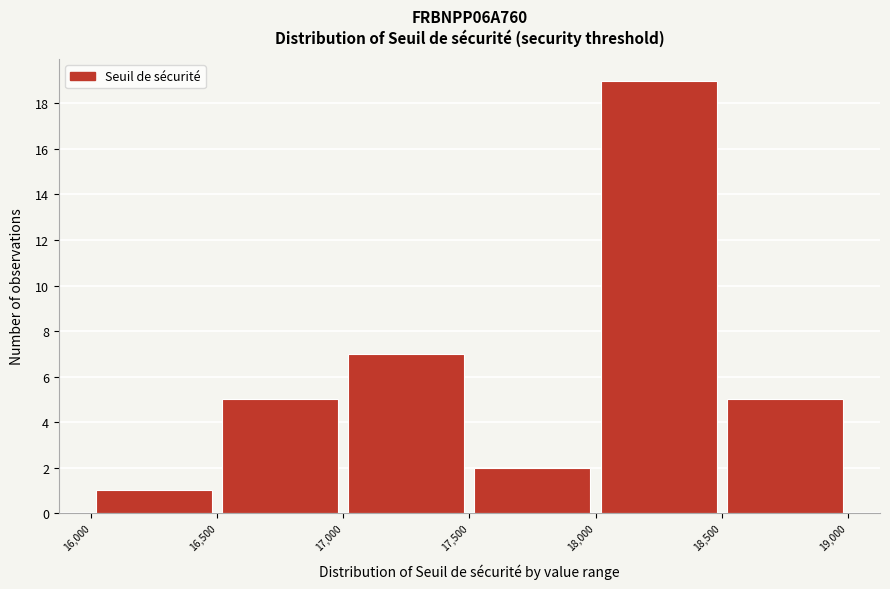

How tall is the bar that spans 18,000 to 18,500 on the x-axis? The values are not printed on the chart, so give them approximately, as read against the axis.

19